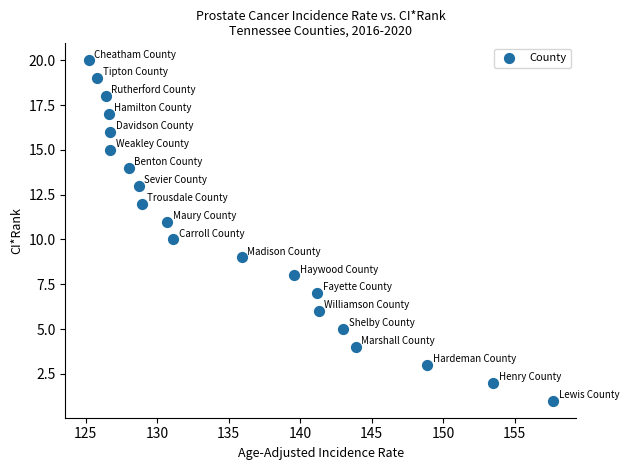

What is the range of Y values (max minus min)?

19